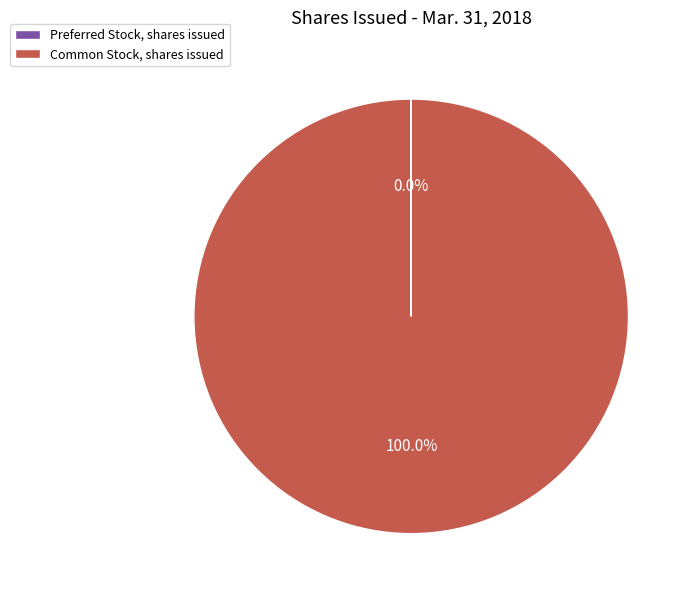

True or false: Common Stock, shares issued accounts for 88% of the total.

False